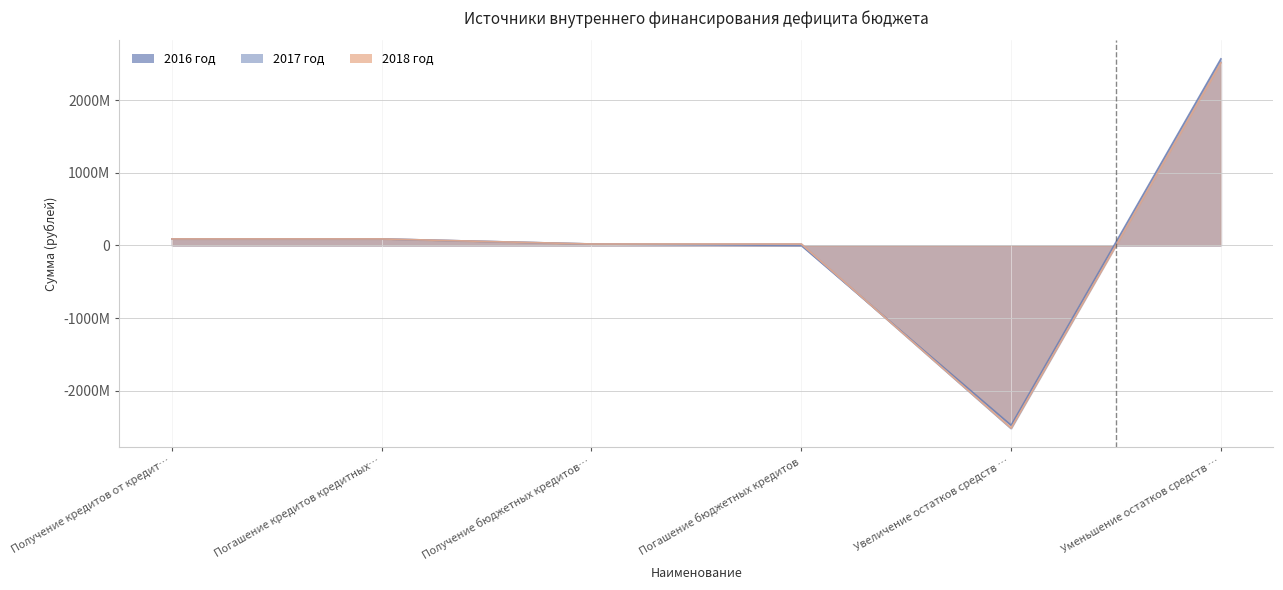

Is it true that 2016 год equals 10701643.5 at Получение бюджетных кредитов…?

False